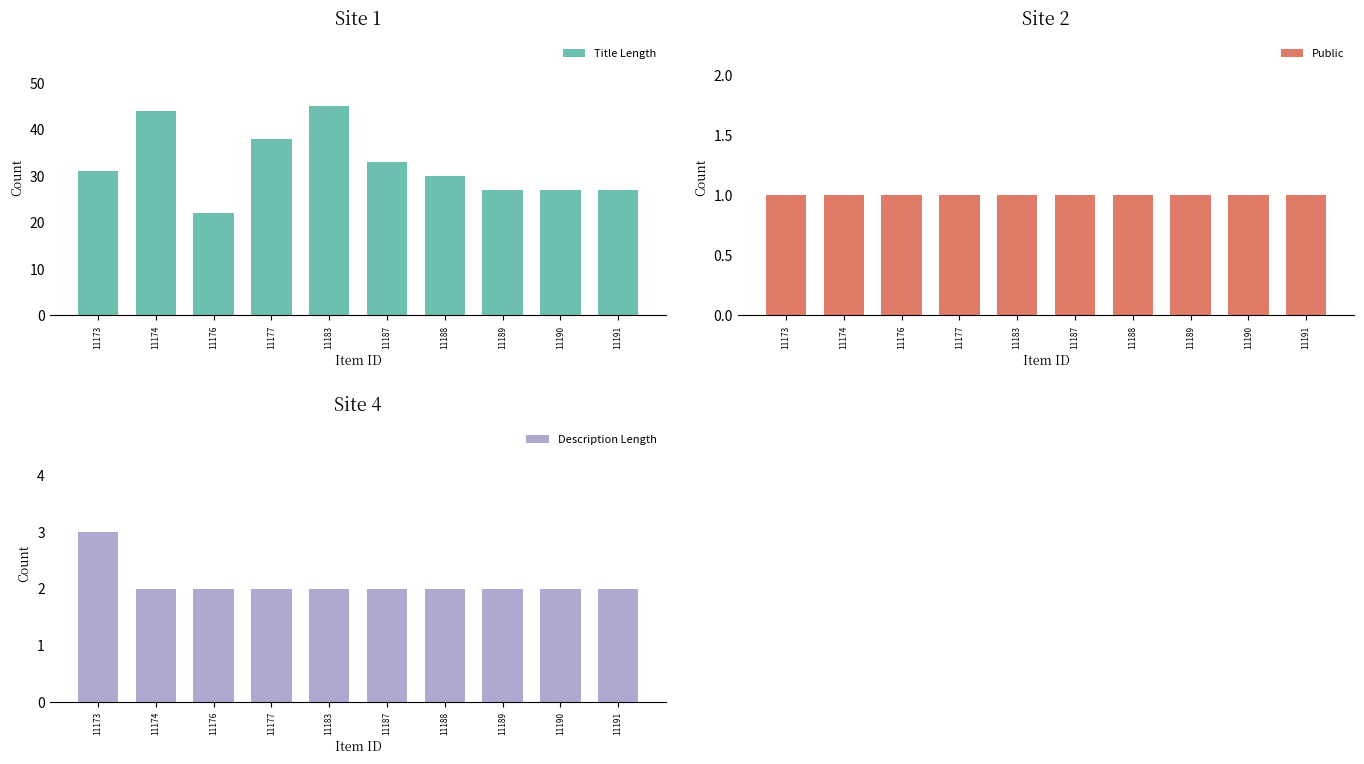

Is the value of Public at 11190 greater than the value of Description Length at 11189?

No